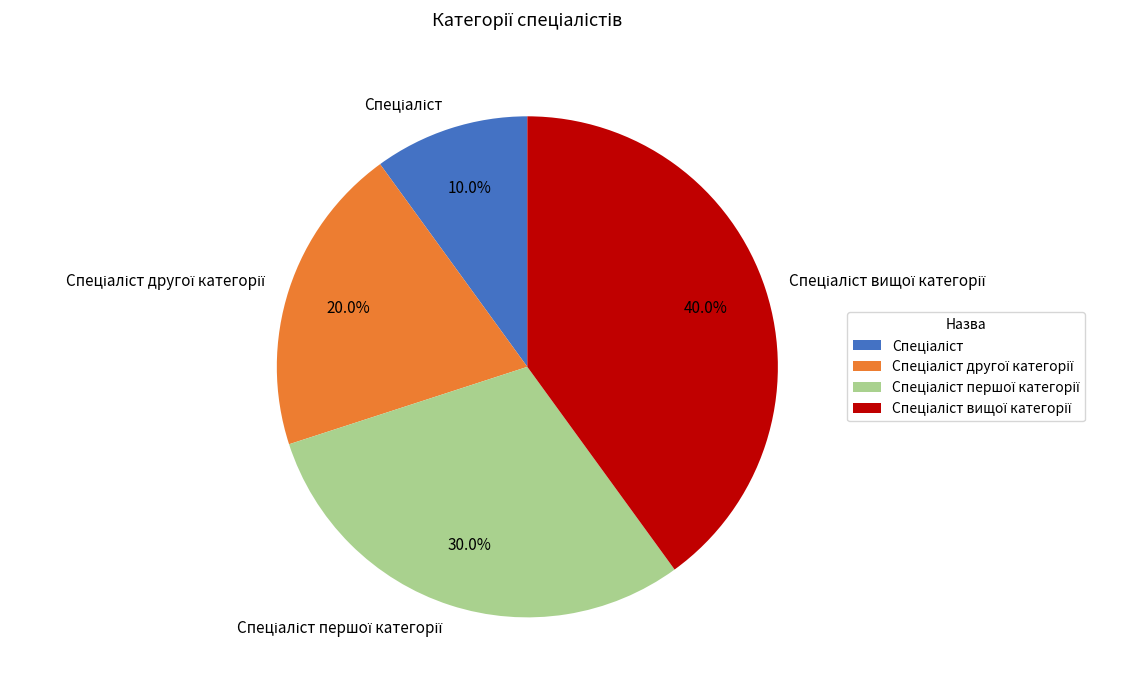

Does any single category account for the majority?

No